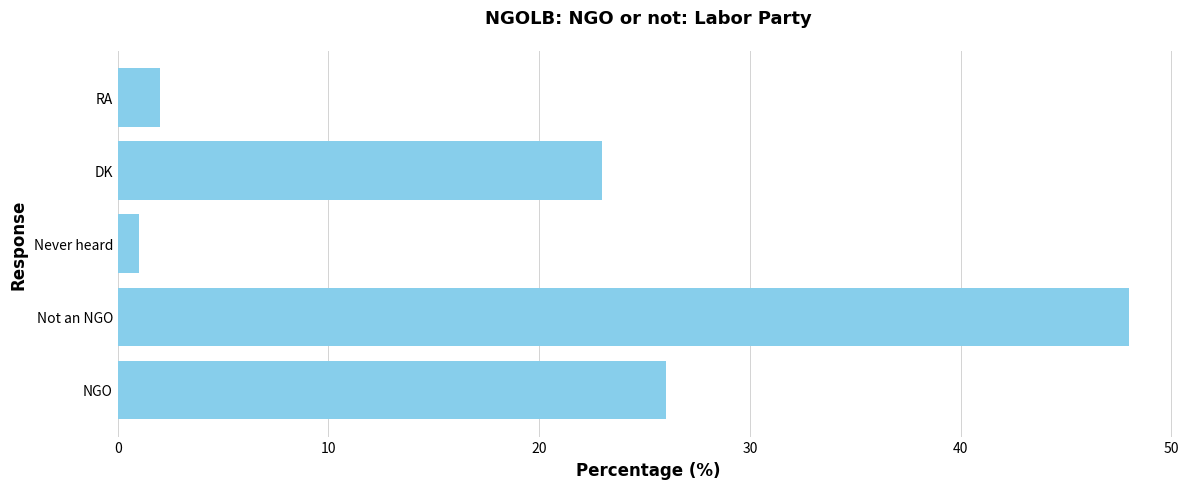

Rank the categories by value from lowest to highest.

Never heard, RA, DK, NGO, Not an NGO